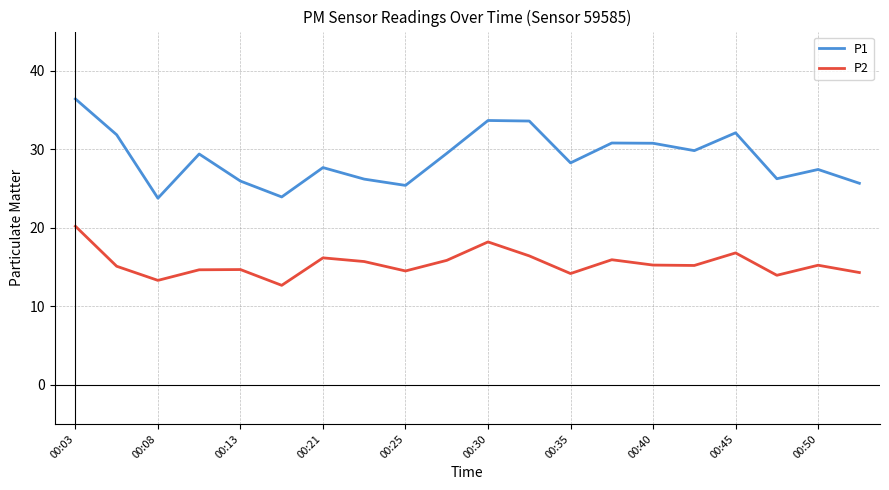

True or false: P2 and P1 intersect in this chart.

False